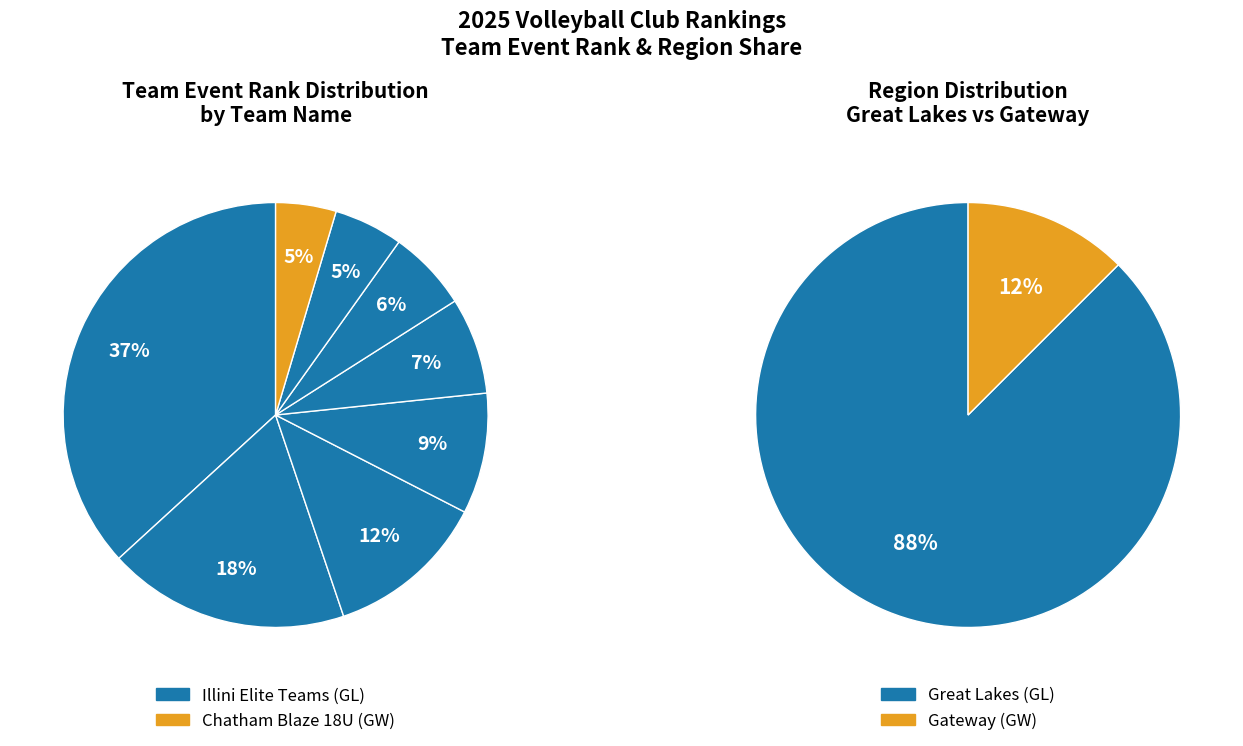

To the nearest percent, what is the combined percentage of region_values and 1?

100%